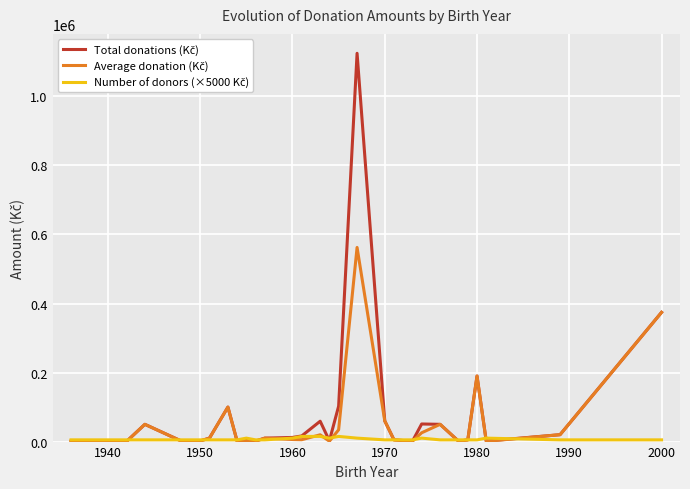

What is the greatest value displayed?

1125000.0